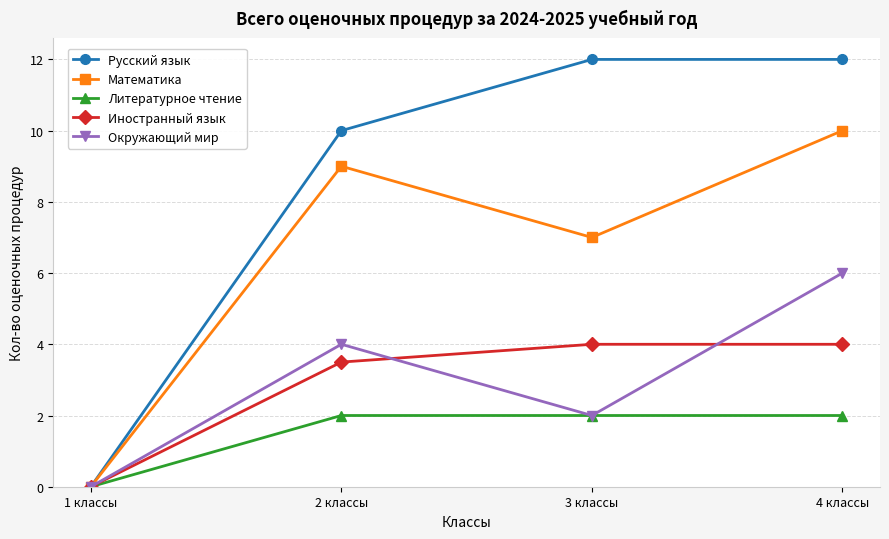

What is the sum of all Русский язык values?

34.0